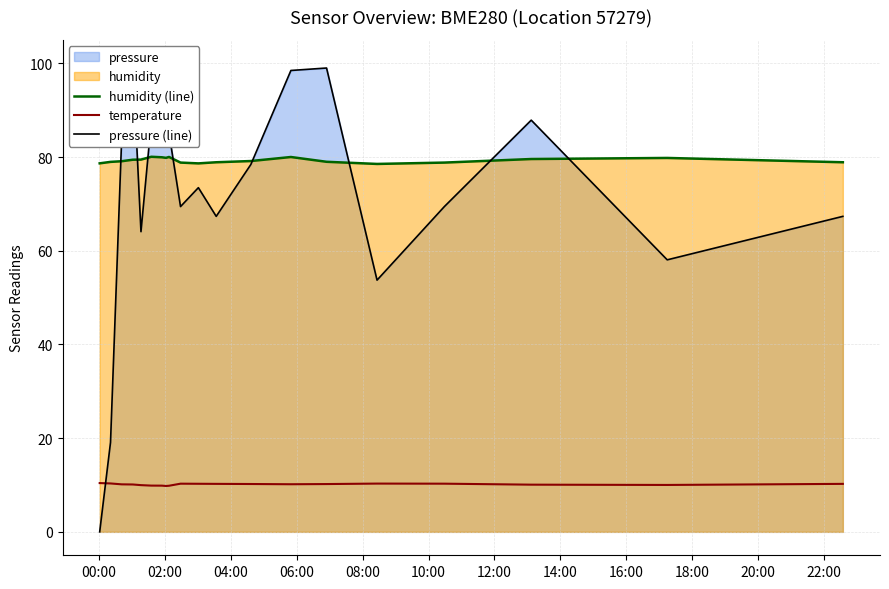

Which series has the largest total across all categories?

humidity (line)